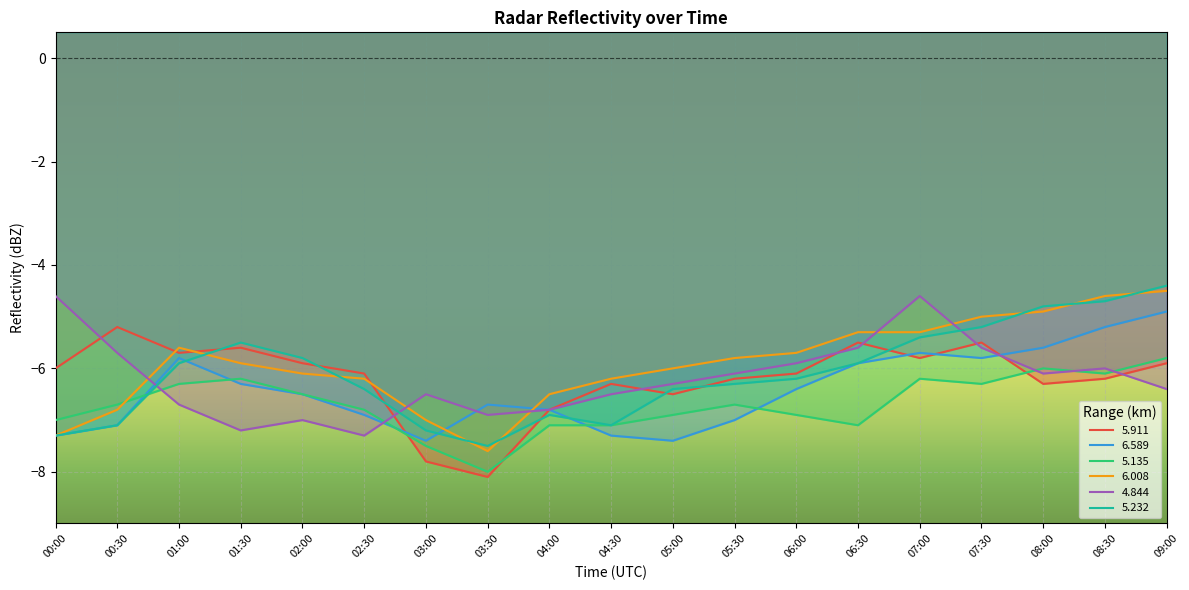

Which series has the largest total across all categories?

6.008